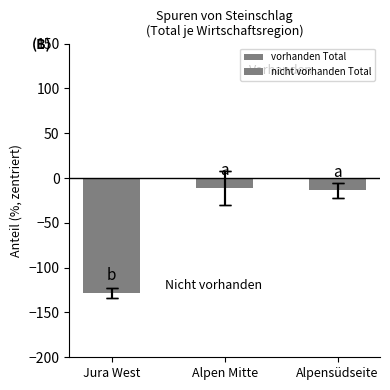

Is the value of nicht vorhanden Total at Alpen Mitte greater than the value of vorhanden Total at Alpen Mitte?

No